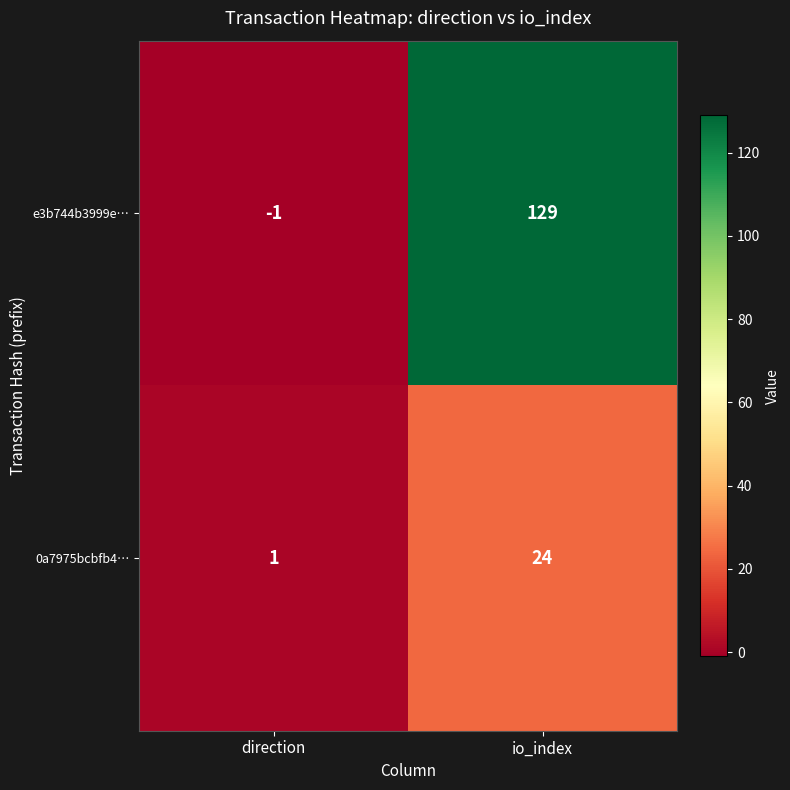

At how many categories does at least one series exceed 100?

1